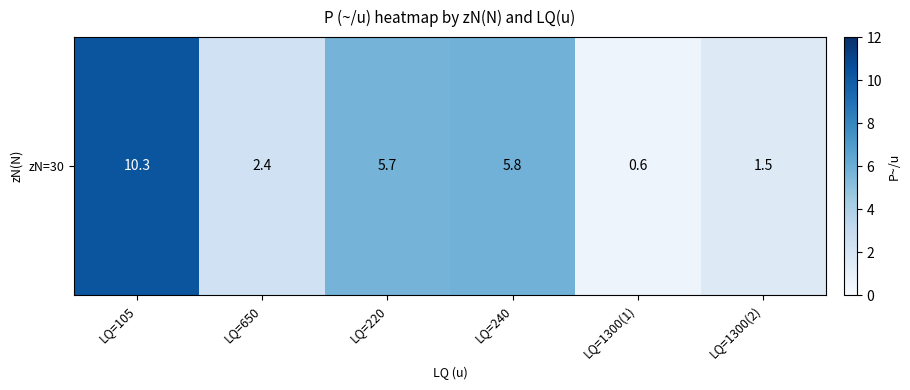

Count the number of values greater than 5.

3